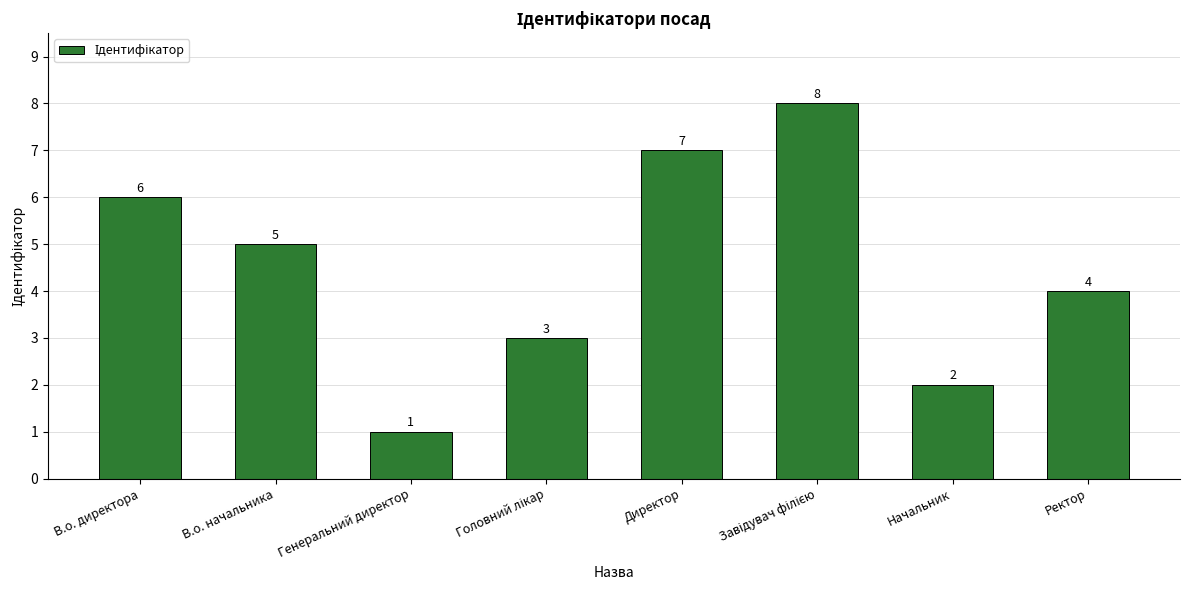

Reading left to right, extract all data points from this chart.

6	5	1	3	7	8	2	4